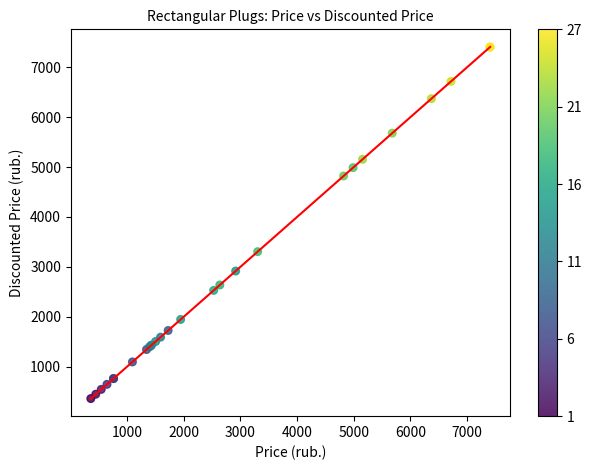

What Y value in the scatter plot is closest to 3884?

3304.7